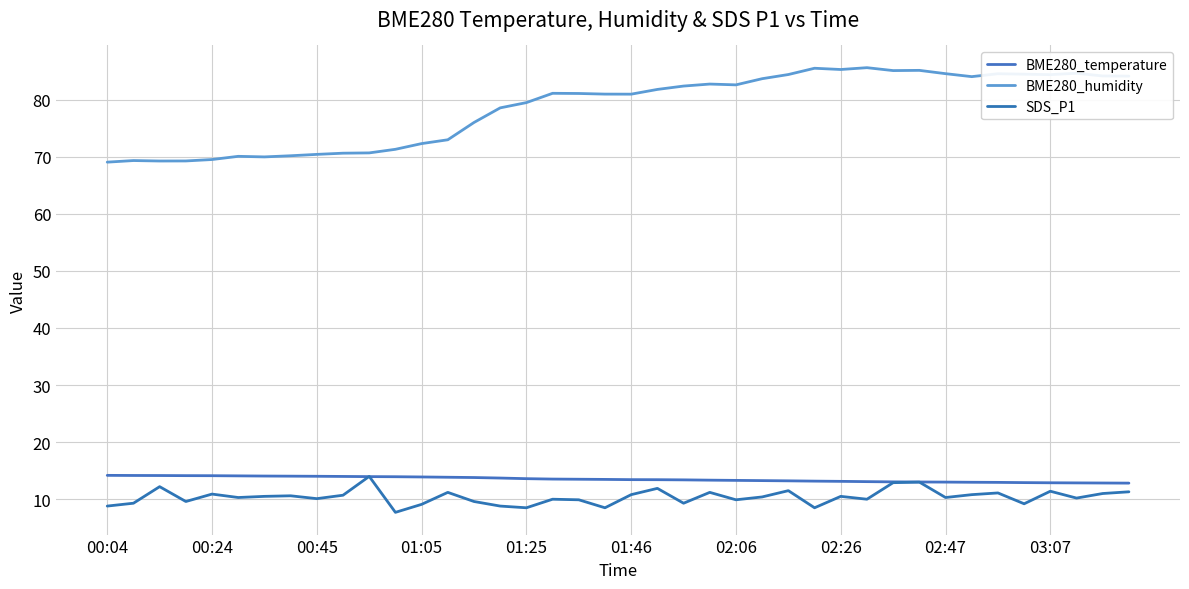

True or false: BME280_humidity and SDS_P1 intersect in this chart.

False